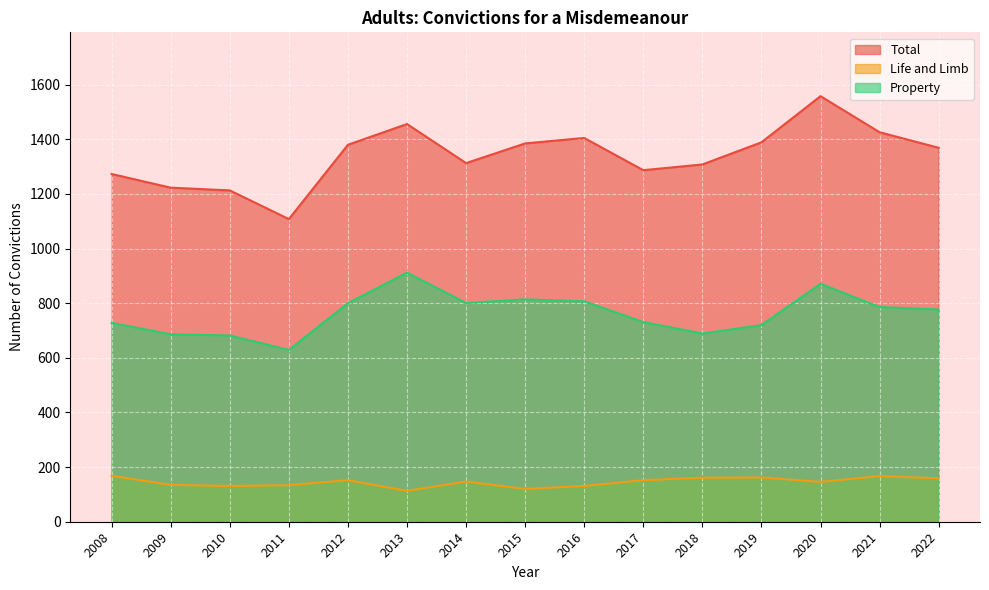

At 2013, list the series in order from largest to smallest.

Total, Property, Life and Limb